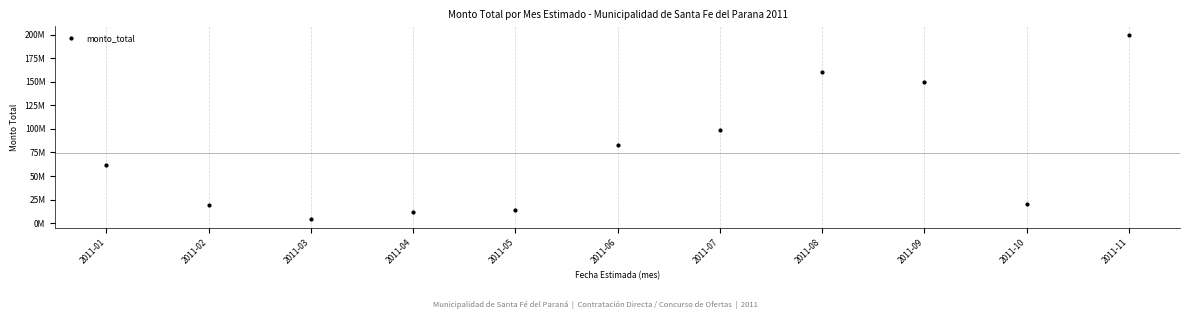

At which label is the value closest to 101972500?

2011-07